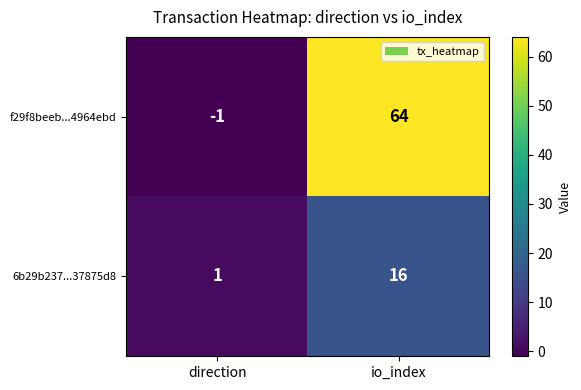

Which label corresponds to the smallest value in the chart?

direction